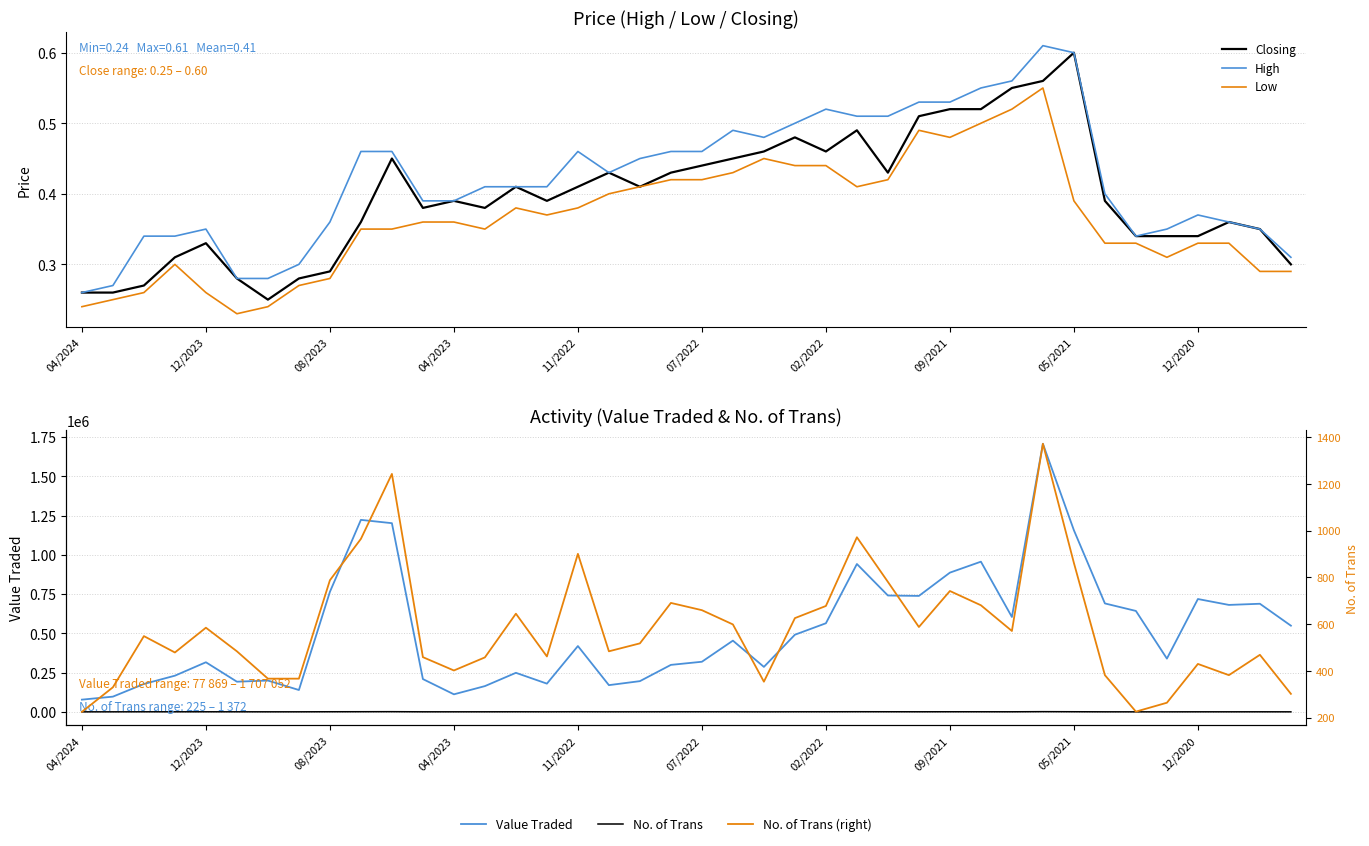

Which series has the largest range (max minus min)?

Value Traded